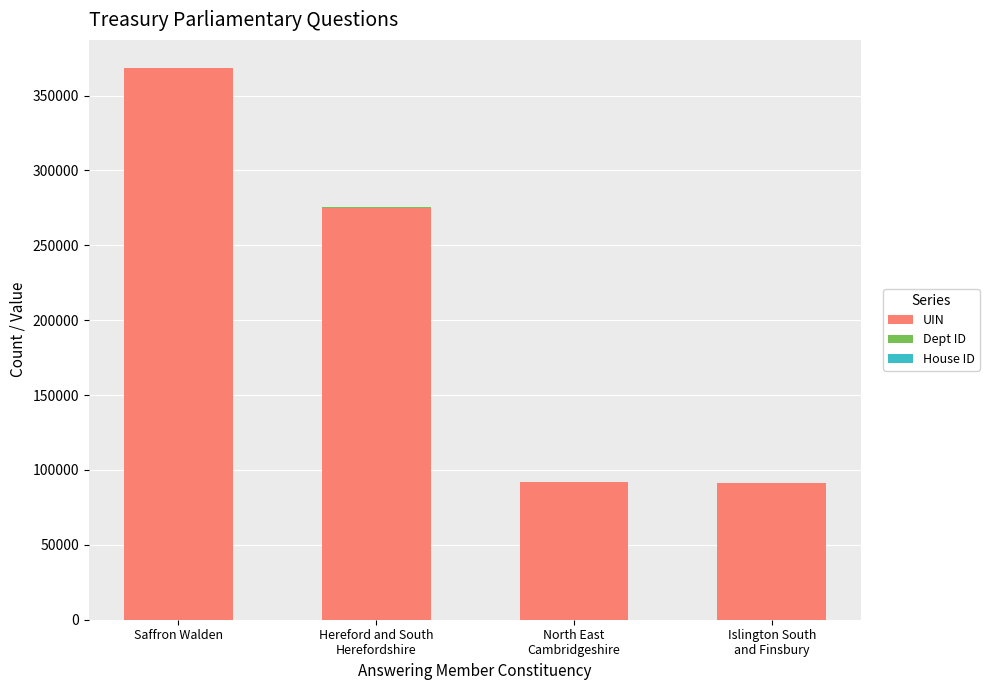

At which label does UIN reach its peak?

Saffron Walden